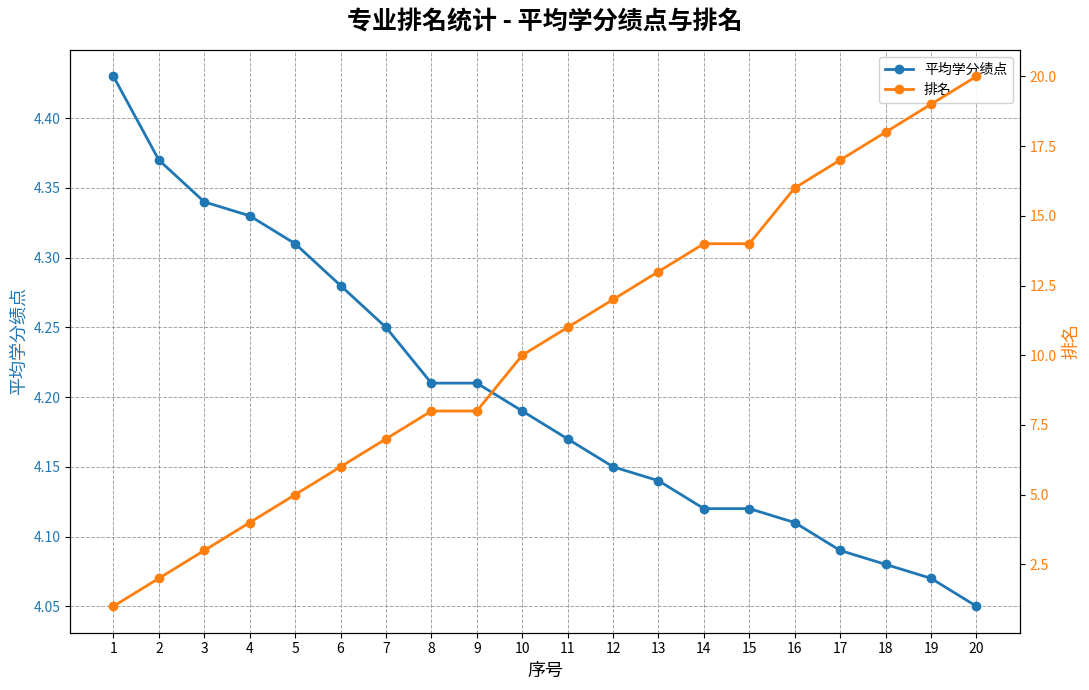

What is the sum of all 平均学分绩点 values?

84.0